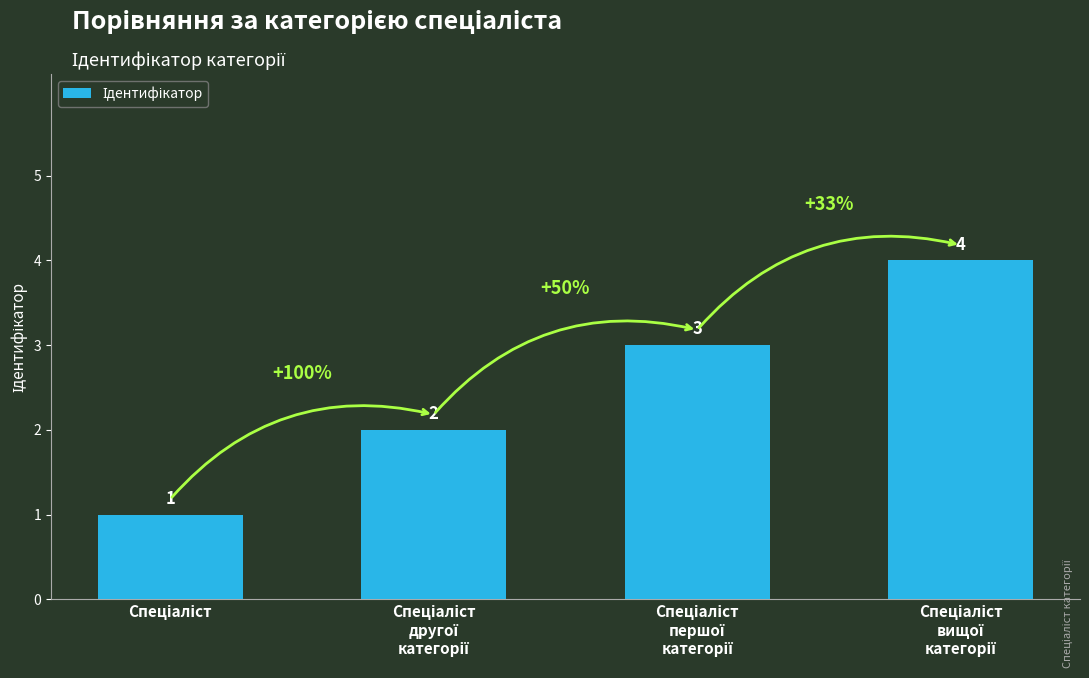

How many values are between 2 and 4?

3